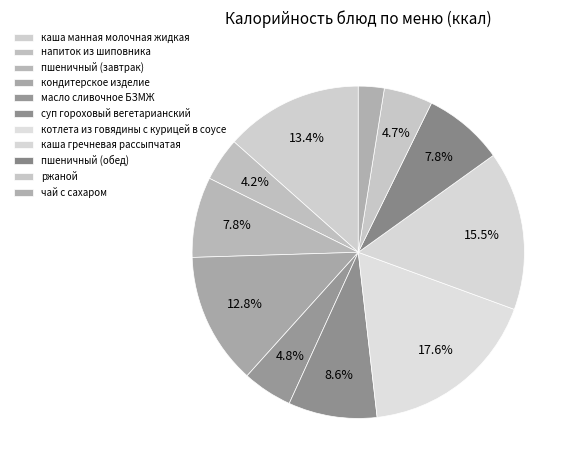

Count the number of slices in the pie.

11